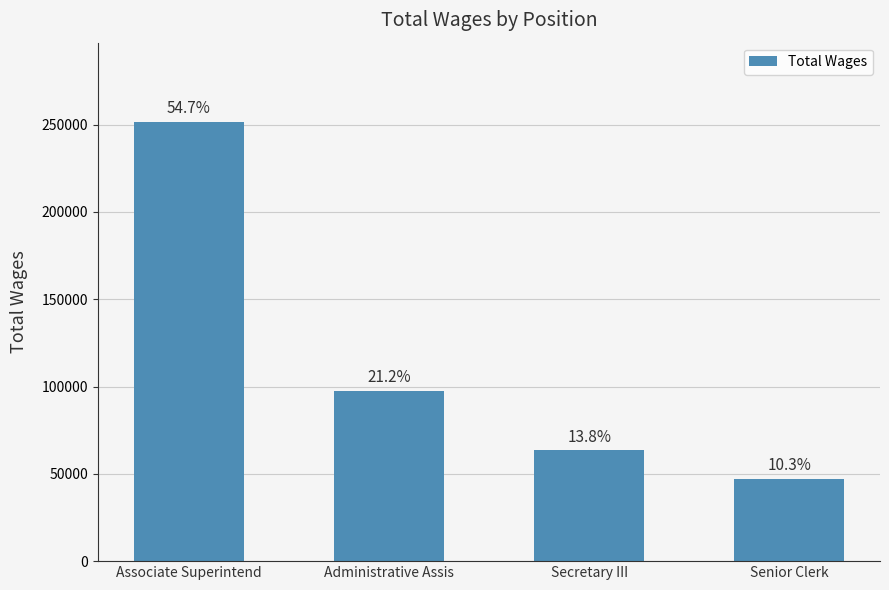

What is the label of the 4th bar from the right?

Associate Superintend